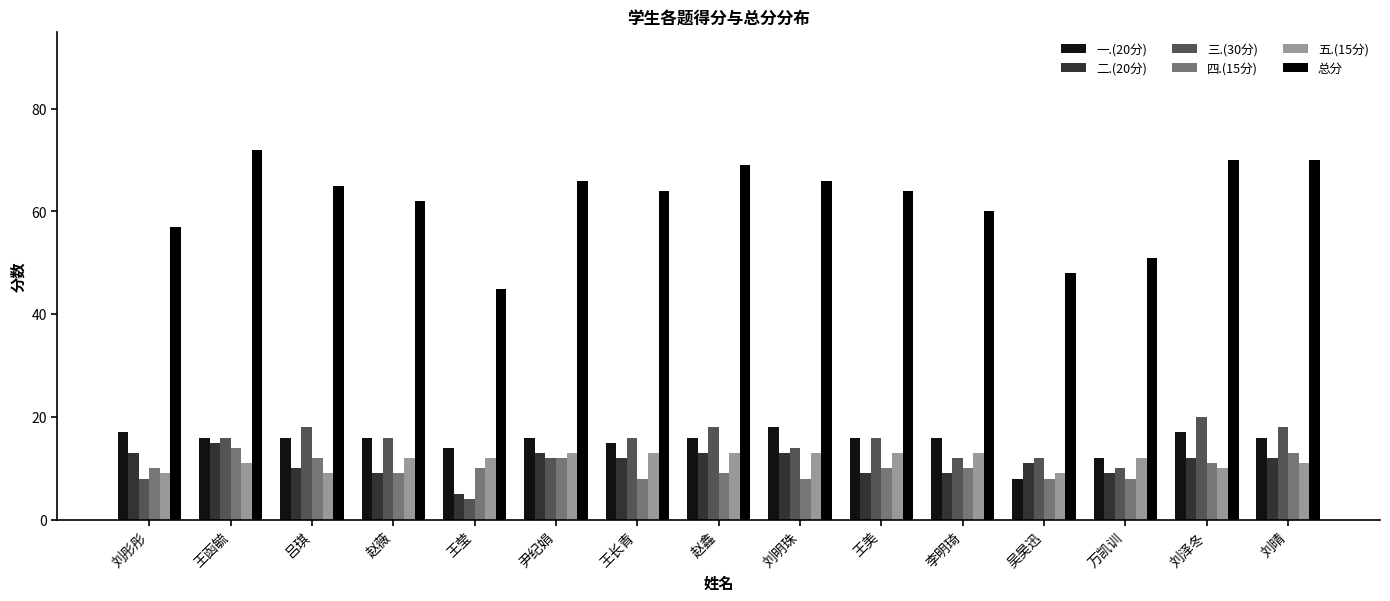

What is the average value of the 二.(20分) series?

11